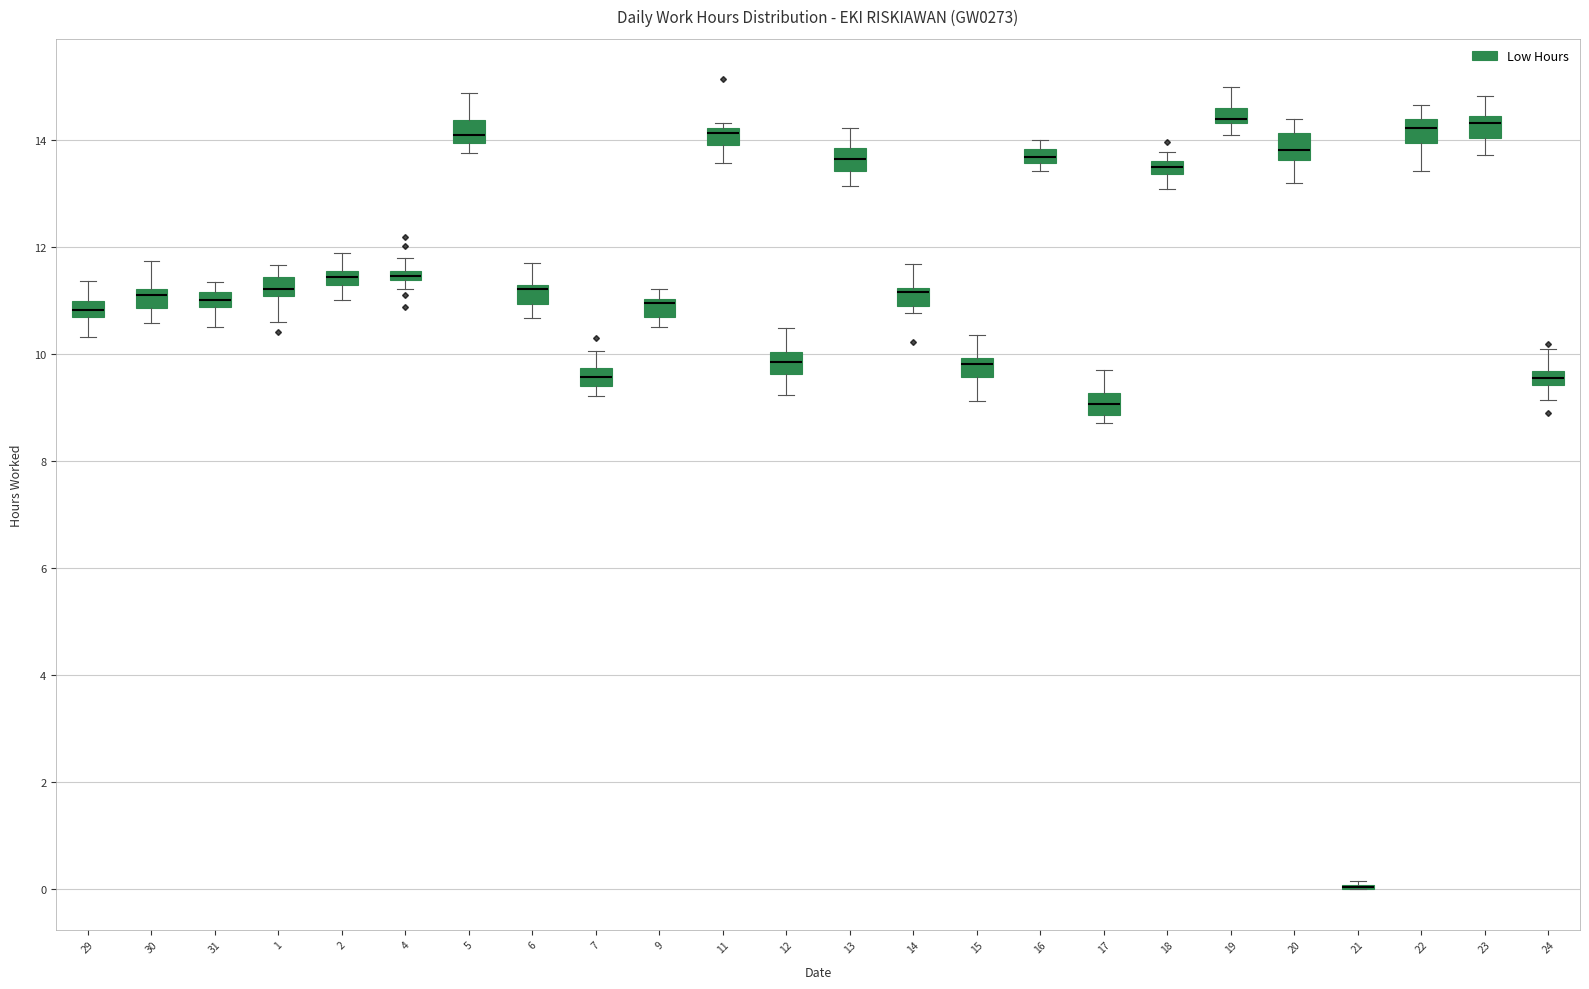

Where is the lower edge of the box at x = 24 on the y-axis? The values are not printed on the chart, so give them approximately, as read against the axis.

9.4